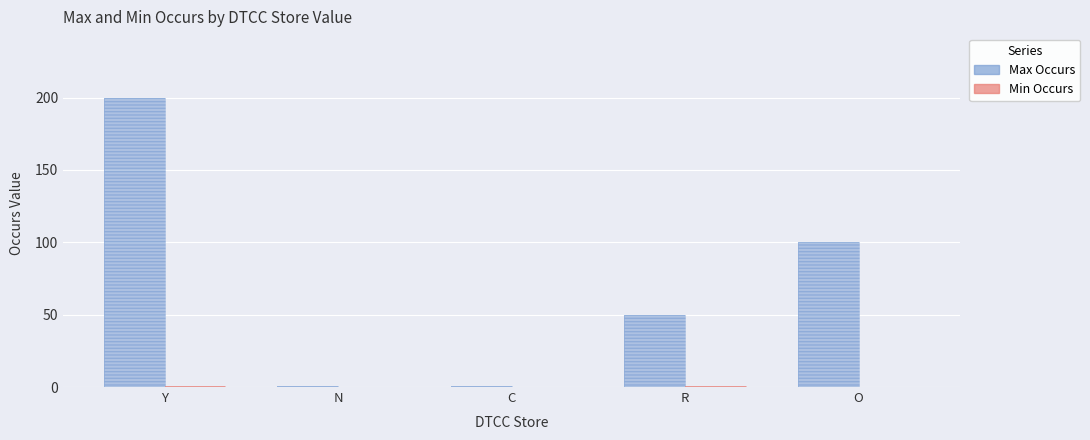

Which category has the lowest value in the Min Occurs series?

N